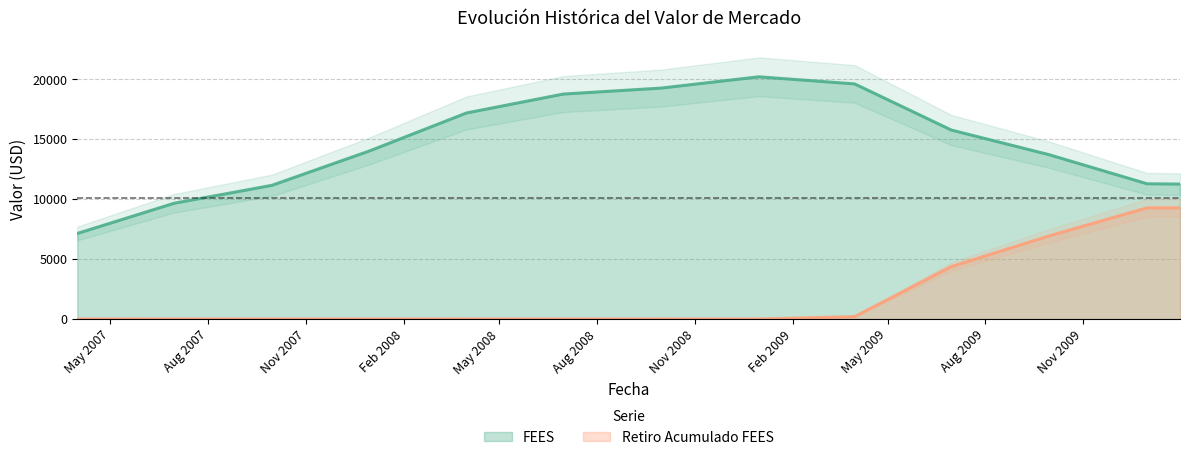

What is the label of the 8th point from the right?

2008-06-30